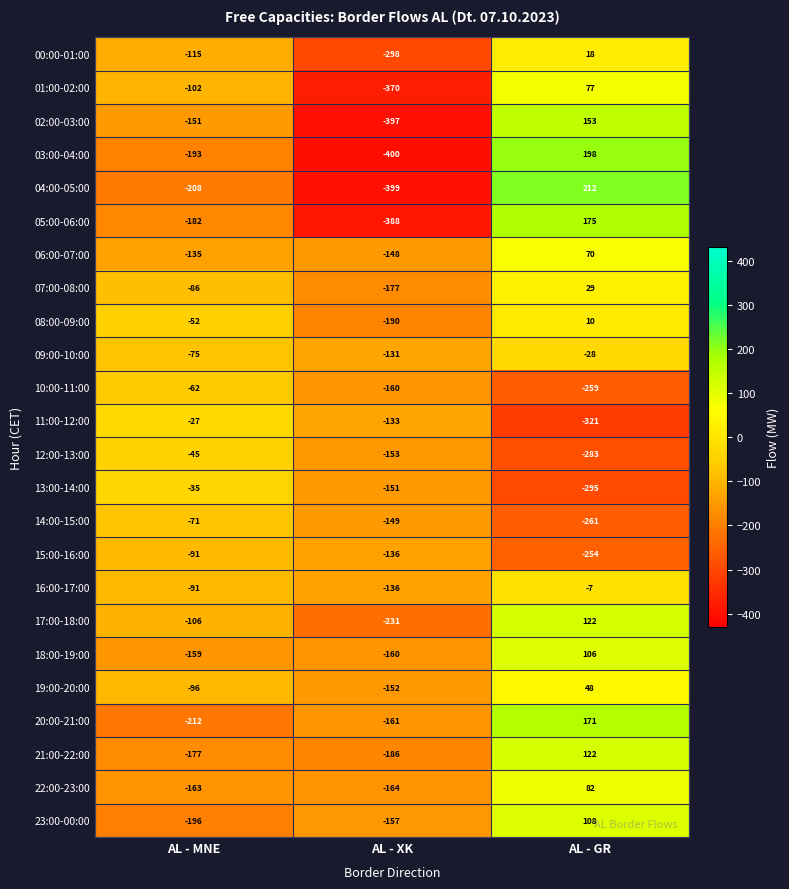

Which series has the largest total across all categories?

19:00-20:00